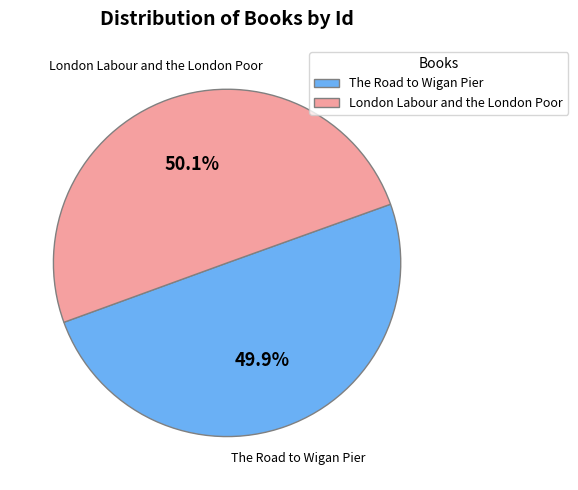

Is it true that The Road to Wigan Pier is 61% of the pie?

False